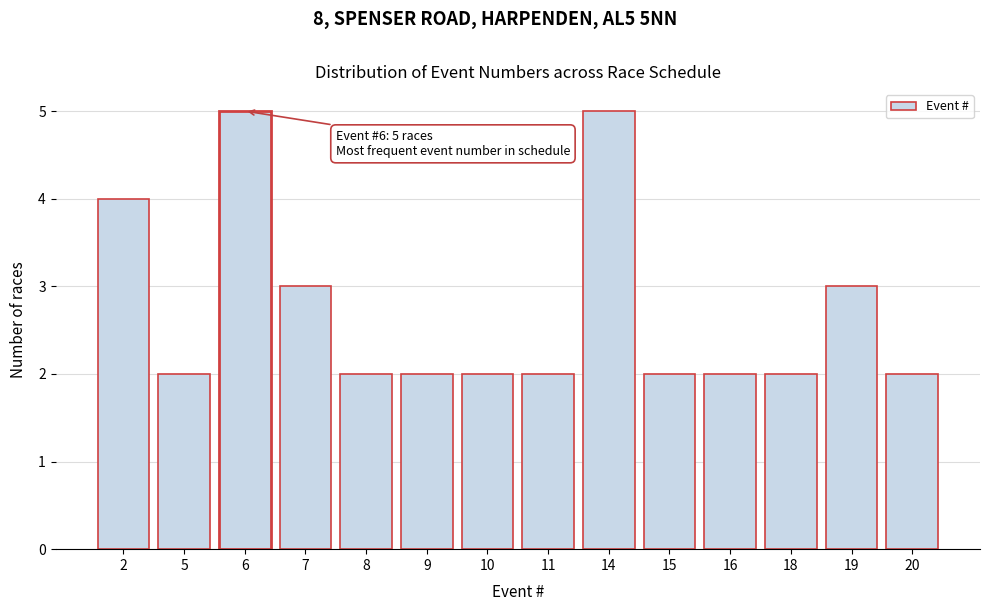

Reading left to right, extract all data points from this chart.

4	2	5	3	2	2	2	2	5	2	2	2	3	2